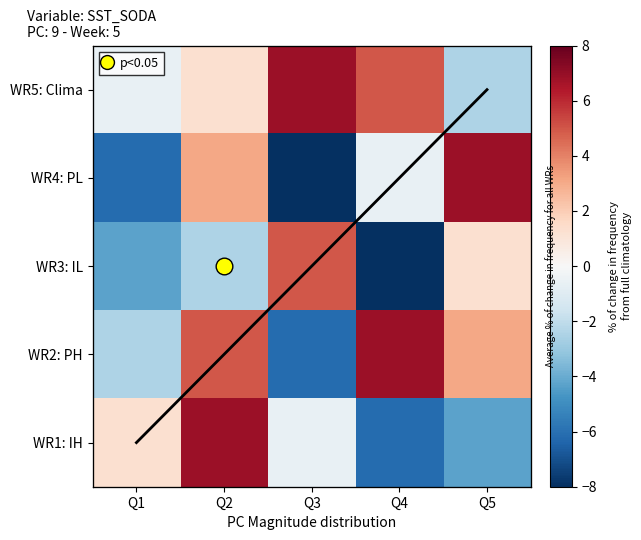

What is the difference between the highest and lowest values at Q1?

7.4